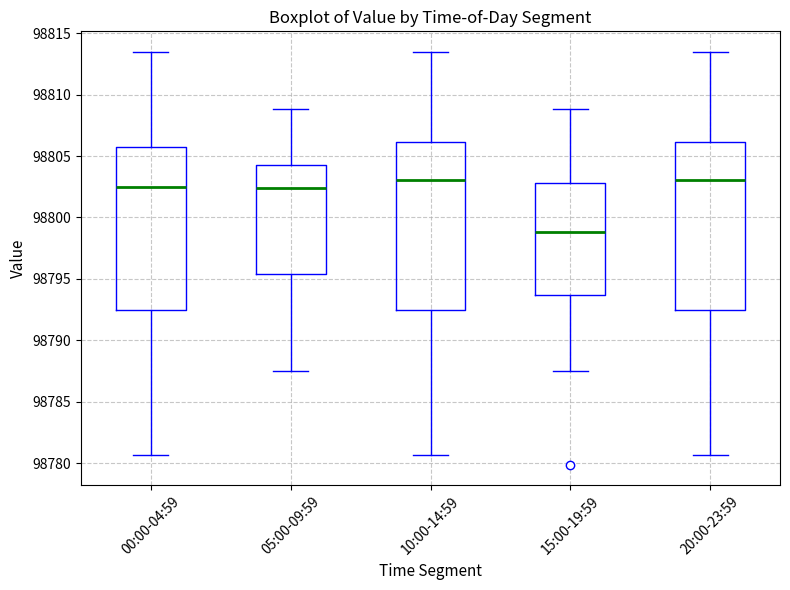

Which box's median line is the lowest?

15:00-19:59